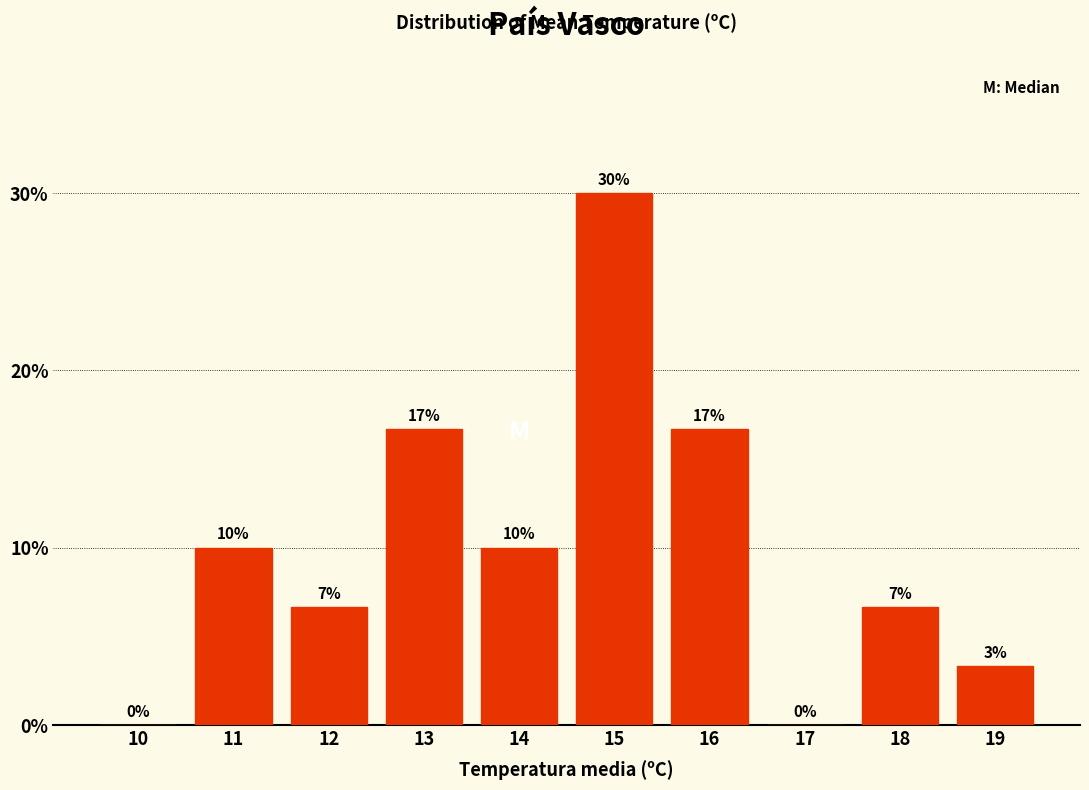

What is the sum of the values at 18 and 19?

10.0